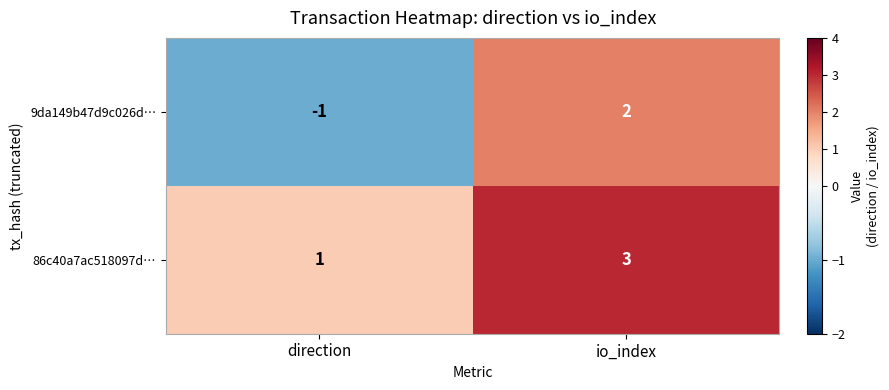

List the series in order of their overall mean, highest first.

86c40a7ac518097d…, 9da149b47d9c026d…